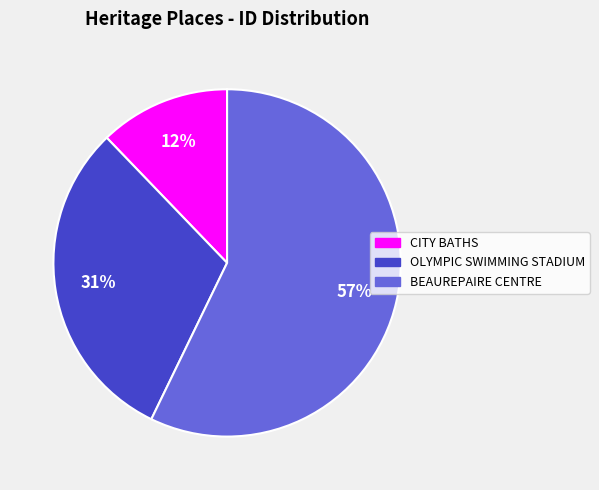

Do CITY BATHS and OLYMPIC SWIMMING STADIUM together represent more than half of the pie?

No